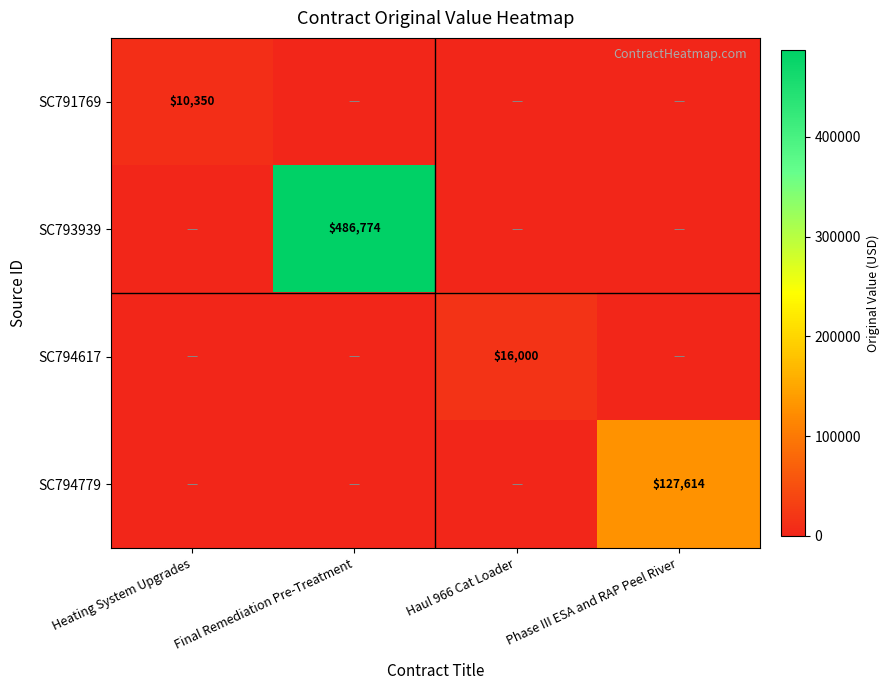

Is it true that SC794617 equals 16000 at Haul 966 Cat Loader?

True